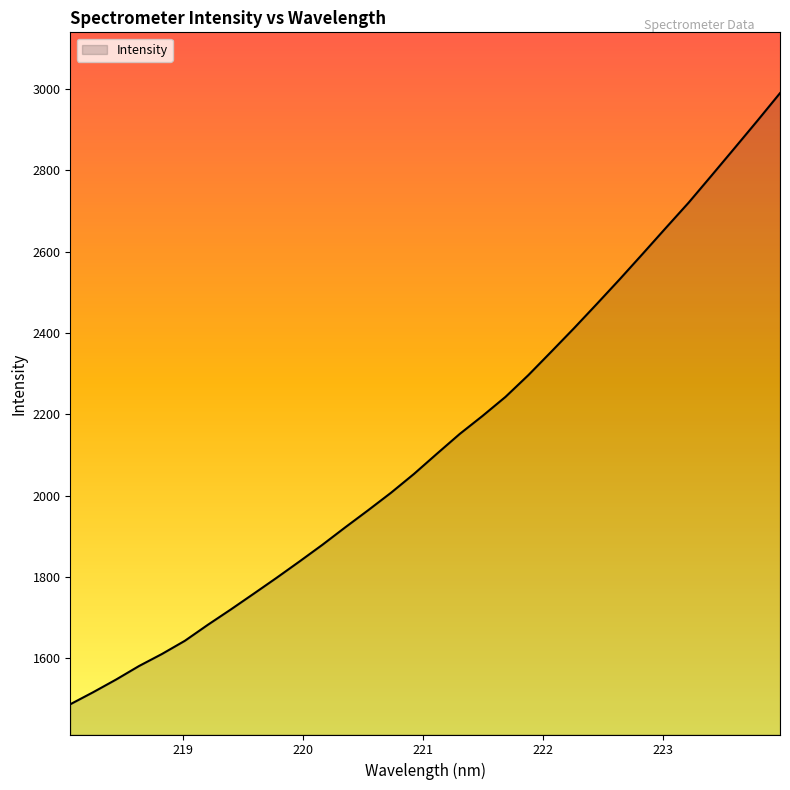

What is the greatest value displayed?

2989.8